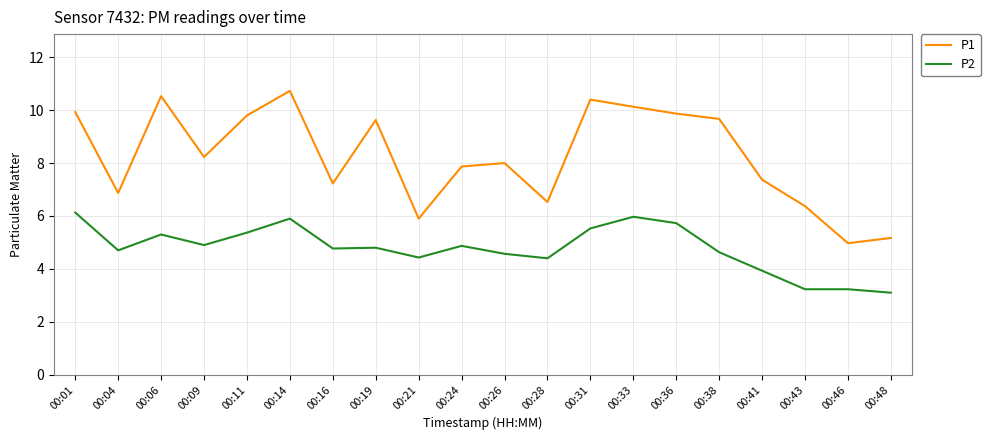

Which series changed the most between 00:11 and 00:26?

P1